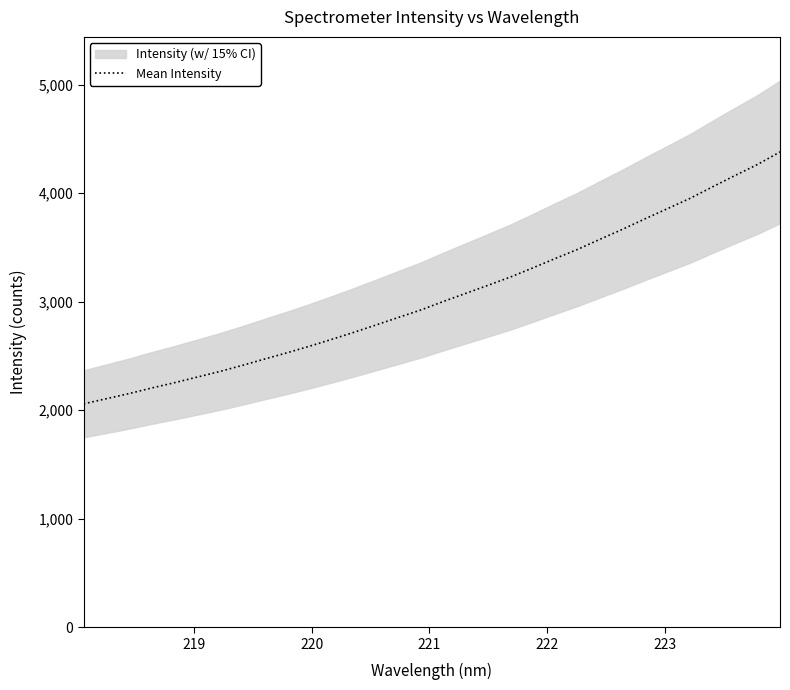

Reading left to right, list all the values displayed in this chart.

2059.1	2105.6	2152.2	2203.7	2251.6	2302.7	2354.1	2409.8	2468.9	2526.6	2586.9	2650.7	2716.5	2785.2	2854.9	2923.6	3001.9	3076.8	3151.8	3228.2	3312.7	3399.4	3483.9	3577.5	3668.8	3765.3	3858.9	3953.3	4059.4	4163.4	4265.0	4380.4